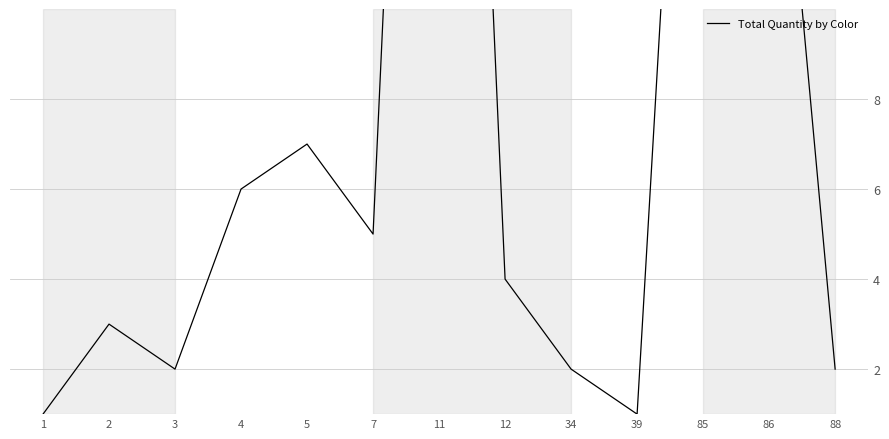

What is the value of the 13th point from the left?

2